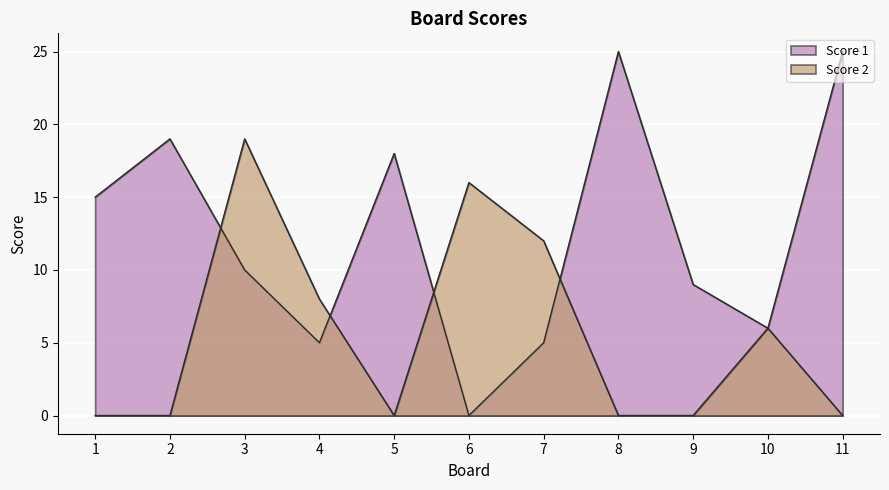

At which category is the sum across all series the highest?

3